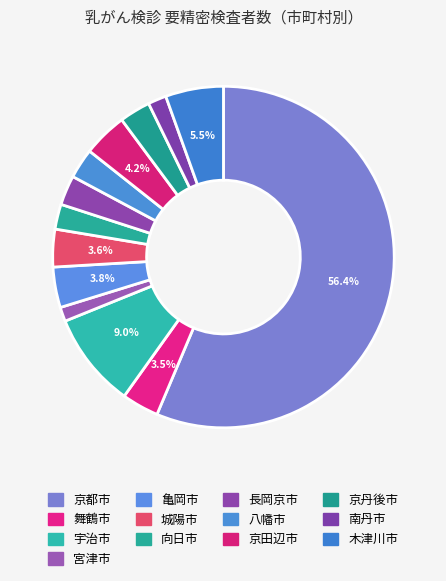

To the nearest percent, what is the difference between the 南丹市 and 京丹後市 slice percentages?

1%